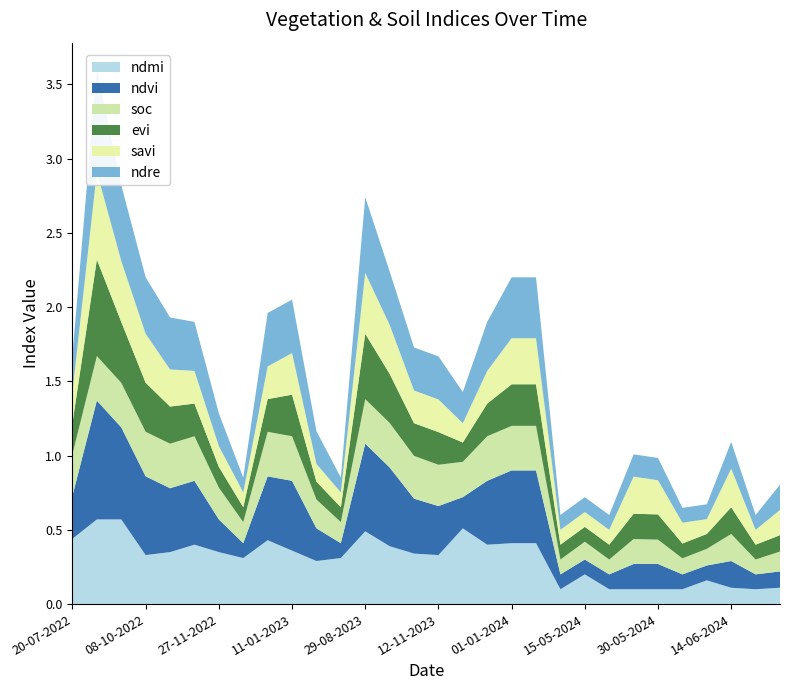

Reading right to left, extract all data points from this chart.

ndmi: 24-06-2024=0.1	19-06-2024=0.1	14-06-2024=0.1	09-06-2024=0.2	04-06-2024=0.1	30-05-2024=0.1	25-05-2024=0.1	20-05-2024=0.1	15-05-2024=0.2	10-05-2024=0.1	11-01-2024=0.4	01-01-2024=0.4	12-12-2023=0.4	27-11-2023=0.5	12-11-2023=0.3	28-10-2023=0.3	13-10-2023=0.4	29-08-2023=0.5	10-07-2023=0.3	20-06-2023=0.3	11-01-2023=0.4	01-01-2023=0.4	12-12-2022=0.3	27-11-2022=0.3	12-11-2022=0.4	28-10-2022=0.3	08-10-2022=0.3	23-09-2022=0.6	03-09-2022=0.6	20-07-2022=0.4
ndvi: 24-06-2024=0.1	19-06-2024=0.1	14-06-2024=0.2	09-06-2024=0.1	04-06-2024=0.1	30-05-2024=0.2	25-05-2024=0.2	20-05-2024=0.1	15-05-2024=0.1	10-05-2024=0.1	11-01-2024=0.5	01-01-2024=0.5	12-12-2023=0.4	27-11-2023=0.2	12-11-2023=0.3	28-10-2023=0.4	13-10-2023=0.5	29-08-2023=0.6	10-07-2023=0.1	20-06-2023=0.2	11-01-2023=0.5	01-01-2023=0.4	12-12-2022=0.1	27-11-2022=0.2	12-11-2022=0.4	28-10-2022=0.4	08-10-2022=0.5	23-09-2022=0.6	03-09-2022=0.8	20-07-2022=0.3
soc: 24-06-2024=0.1	19-06-2024=0.1	14-06-2024=0.2	09-06-2024=0.1	04-06-2024=0.1	30-05-2024=0.2	25-05-2024=0.2	20-05-2024=0.1	15-05-2024=0.1	10-05-2024=0.1	11-01-2024=0.3	01-01-2024=0.3	12-12-2023=0.3	27-11-2023=0.2	12-11-2023=0.3	28-10-2023=0.3	13-10-2023=0.3	29-08-2023=0.3	10-07-2023=0.1	20-06-2023=0.2	11-01-2023=0.3	01-01-2023=0.3	12-12-2022=0.1	27-11-2022=0.2	12-11-2022=0.3	28-10-2022=0.3	08-10-2022=0.3	23-09-2022=0.3	03-09-2022=0.3	20-07-2022=0.3
evi: 24-06-2024=0.1	19-06-2024=0.1	14-06-2024=0.2	09-06-2024=0.1	04-06-2024=0.1	30-05-2024=0.2	25-05-2024=0.2	20-05-2024=0.1	15-05-2024=0.1	10-05-2024=0.1	11-01-2024=0.3	01-01-2024=0.3	12-12-2023=0.2	27-11-2023=0.1	12-11-2023=0.2	28-10-2023=0.2	13-10-2023=0.3	29-08-2023=0.4	10-07-2023=0.1	20-06-2023=0.1	11-01-2023=0.3	01-01-2023=0.2	12-12-2022=0.1	27-11-2022=0.1	12-11-2022=0.2	28-10-2022=0.2	08-10-2022=0.3	23-09-2022=0.4	03-09-2022=0.7	20-07-2022=0.2
savi: 24-06-2024=0.2	19-06-2024=0.1	14-06-2024=0.3	09-06-2024=0.1	04-06-2024=0.1	30-05-2024=0.2	25-05-2024=0.2	20-05-2024=0.1	15-05-2024=0.1	10-05-2024=0.1	11-01-2024=0.3	01-01-2024=0.3	12-12-2023=0.2	27-11-2023=0.1	12-11-2023=0.2	28-10-2023=0.2	13-10-2023=0.3	29-08-2023=0.4	10-07-2023=0.1	20-06-2023=0.1	11-01-2023=0.3	01-01-2023=0.2	12-12-2022=0.1	27-11-2022=0.1	12-11-2022=0.2	28-10-2022=0.2	08-10-2022=0.3	23-09-2022=0.4	03-09-2022=0.6	20-07-2022=0.2
ndre: 24-06-2024=0.2	19-06-2024=0.1	14-06-2024=0.2	09-06-2024=0.1	04-06-2024=0.1	30-05-2024=0.1	25-05-2024=0.1	20-05-2024=0.1	15-05-2024=0.1	10-05-2024=0.1	11-01-2024=0.4	01-01-2024=0.4	12-12-2023=0.3	27-11-2023=0.2	12-11-2023=0.3	28-10-2023=0.3	13-10-2023=0.4	29-08-2023=0.5	10-07-2023=0.1	20-06-2023=0.2	11-01-2023=0.4	01-01-2023=0.4	12-12-2022=0.1	27-11-2022=0.2	12-11-2022=0.3	28-10-2022=0.3	08-10-2022=0.4	23-09-2022=0.5	03-09-2022=0.7	20-07-2022=0.2